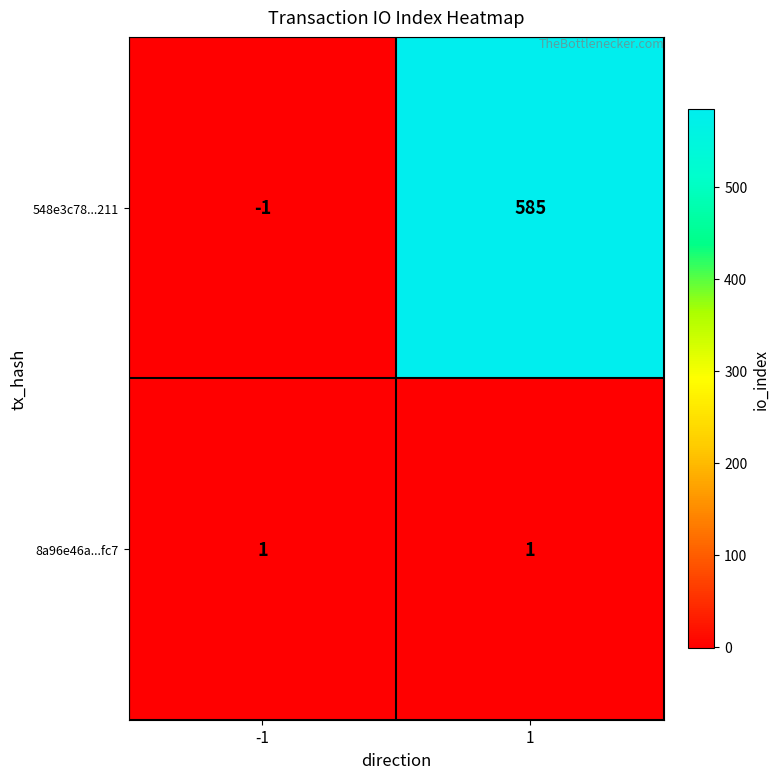

Reading right to left, what are all the values shown in this chart?

548e3c78...211: 585	-1
8a96e46a...fc7: 1	1